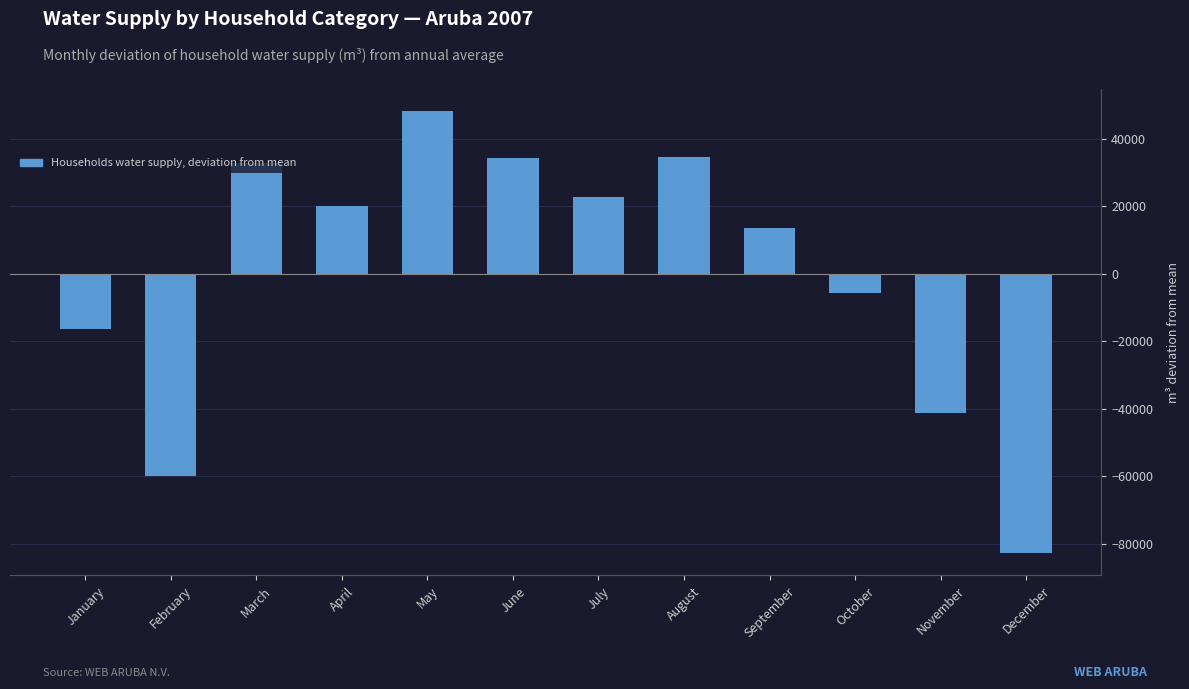

Which category has the lowest value across all series?

December